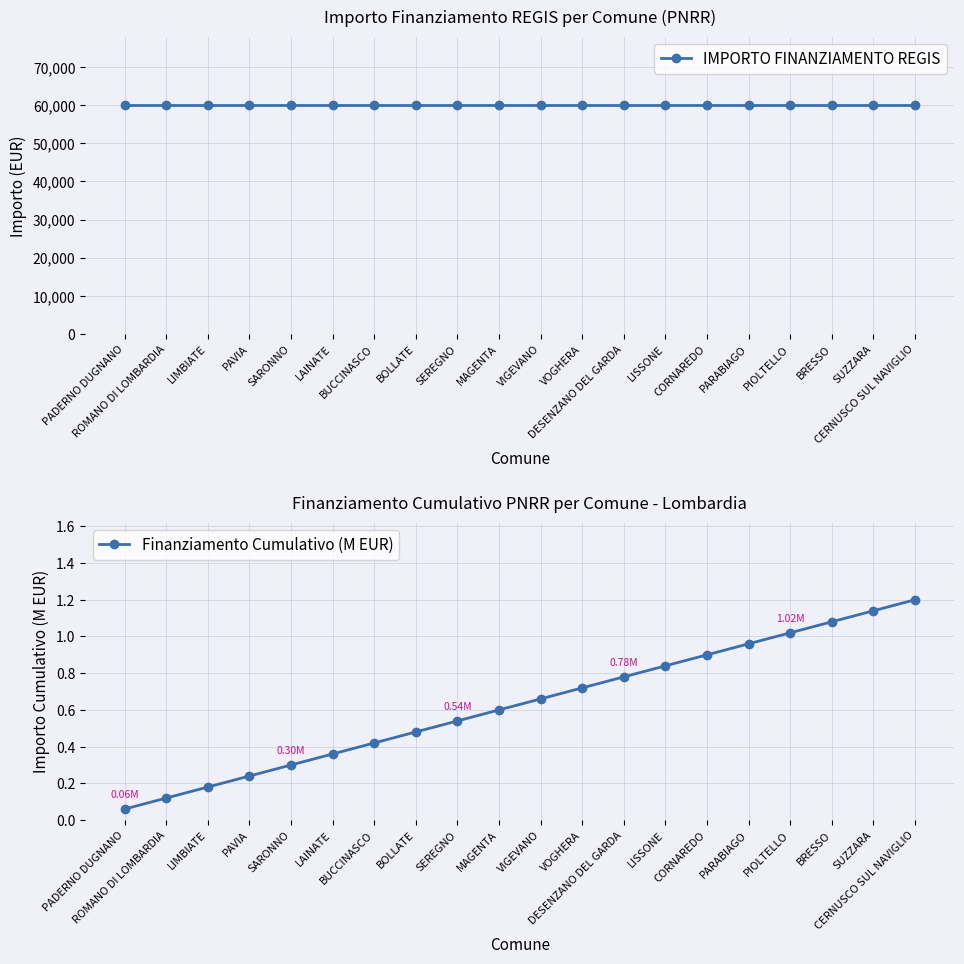

What is the difference between the maximum and minimum values in the Finanziamento Cumulativo (M EUR) series?

1.1